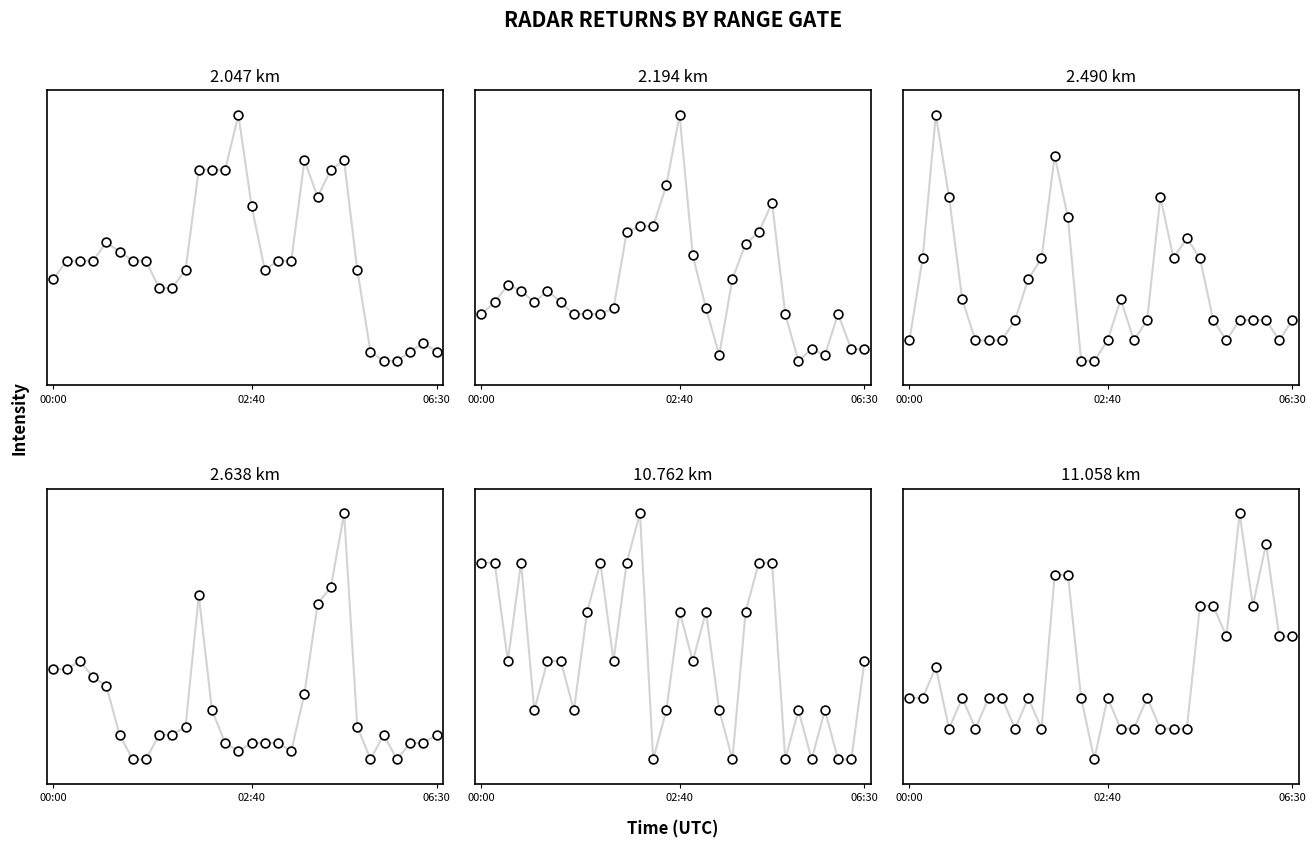

Which series contains the lowest Y value?

2.194